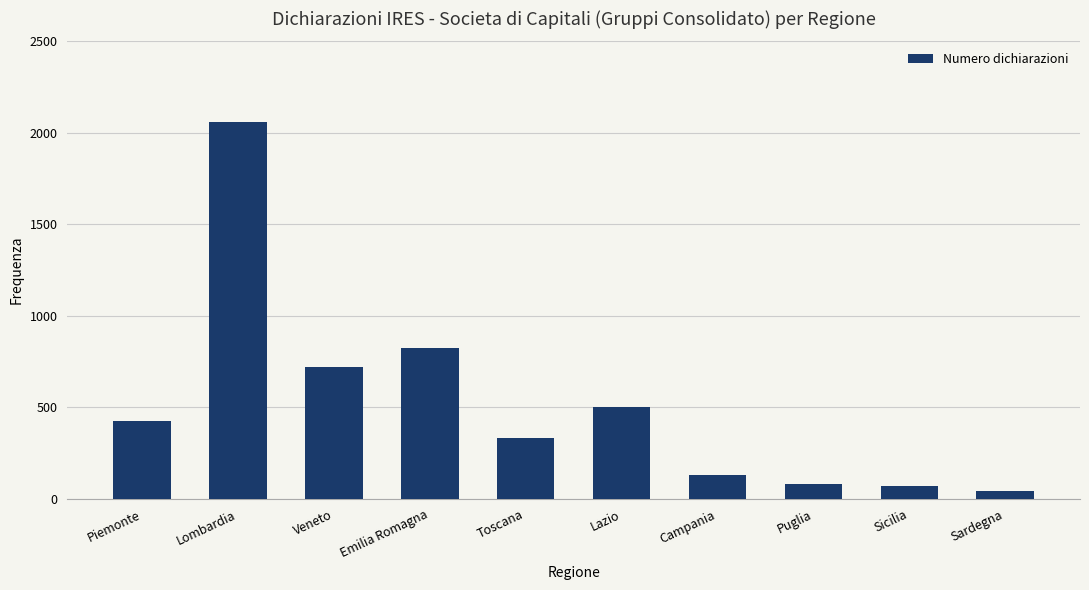

Reading left to right, transcribe all the data shown in this chart.

Piemonte=428	Lombardia=2060	Veneto=722	Emilia Romagna=823	Toscana=332	Lazio=504	Campania=130	Puglia=79	Sicilia=69	Sardegna=46